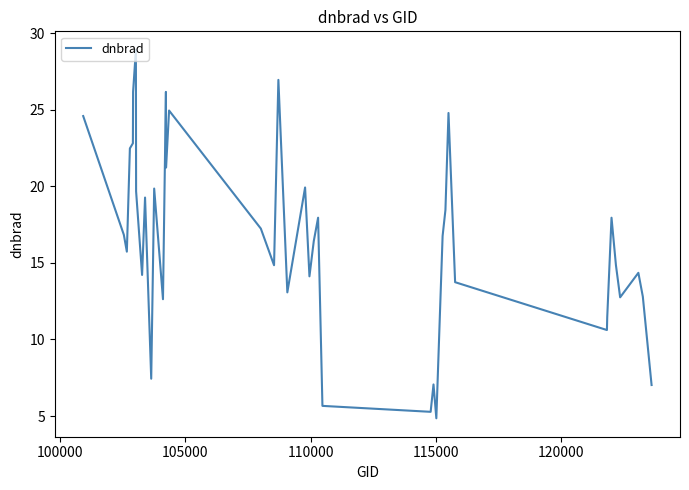

What is the difference between the maximum and minimum values?

24.1